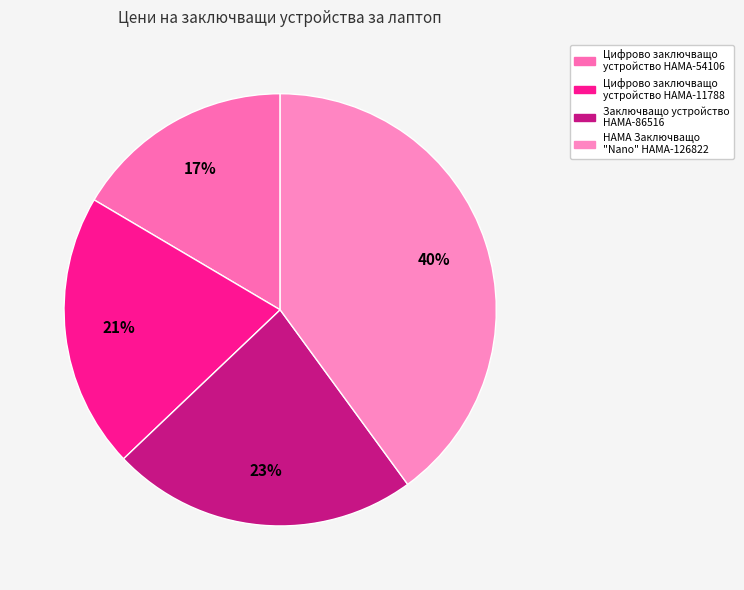

To the nearest percent, what is the difference between the largest and smallest slice percentages?

23%